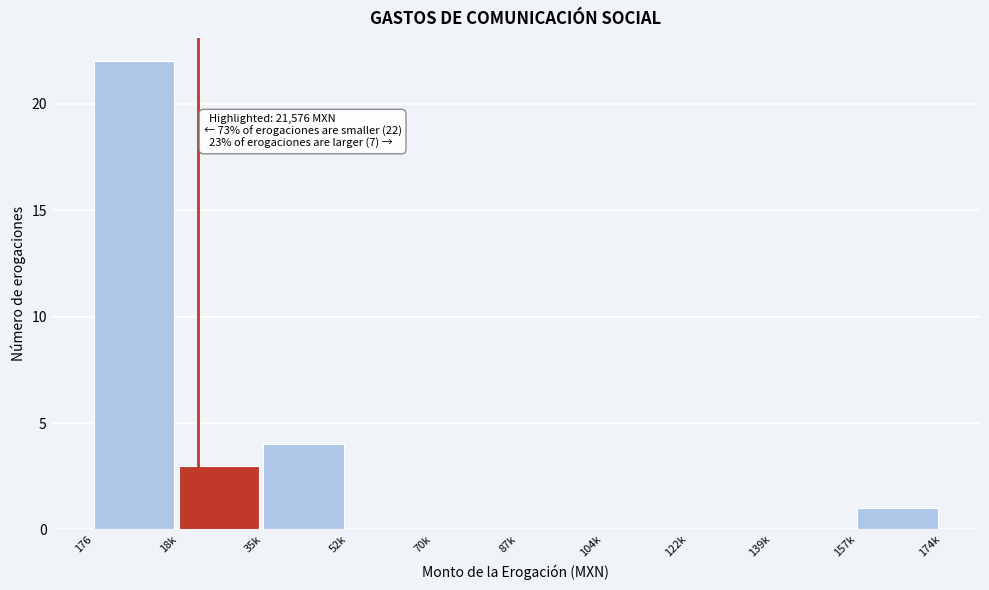

Reading left to right, transcribe all the data shown in this chart.

176=22	18k=3	35k=4	52k=0	70k=0	87k=0	104k=0	122k=0	139k=0	157k=1